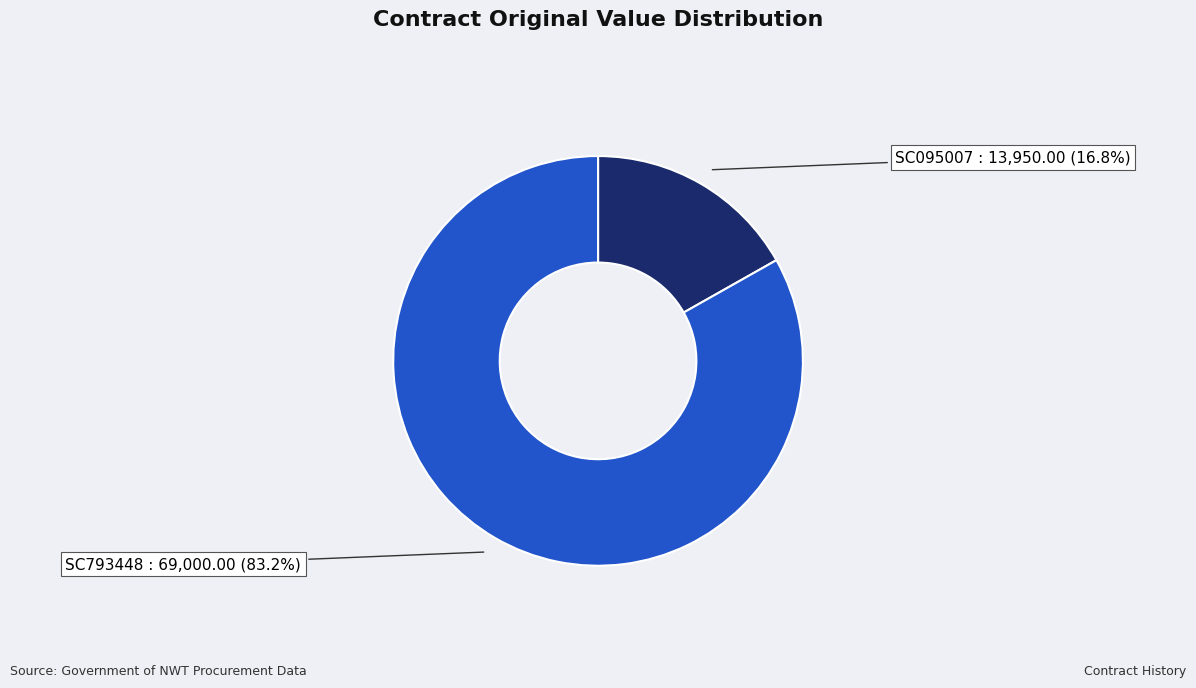

Which category has the smallest portion of the pie?

SC095007